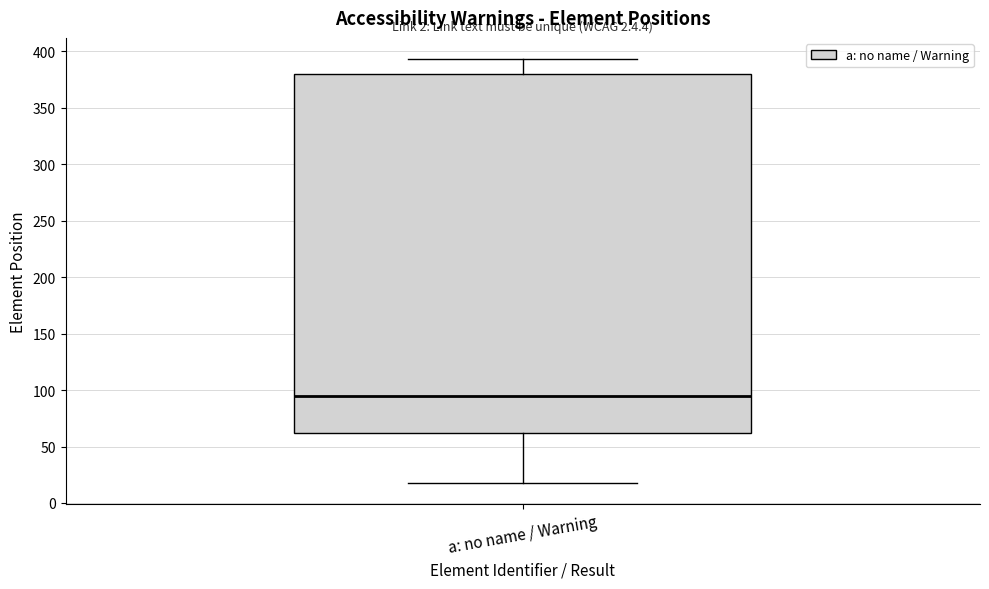

Transcribe this box plot: give where the median line is, the range the box spans, and where the two whiskers end, as read against the y-axis. The values are not printed on the chart, so give them approximately, as read against the axis.

median 95, box 60 to 380, whiskers 20 to 395